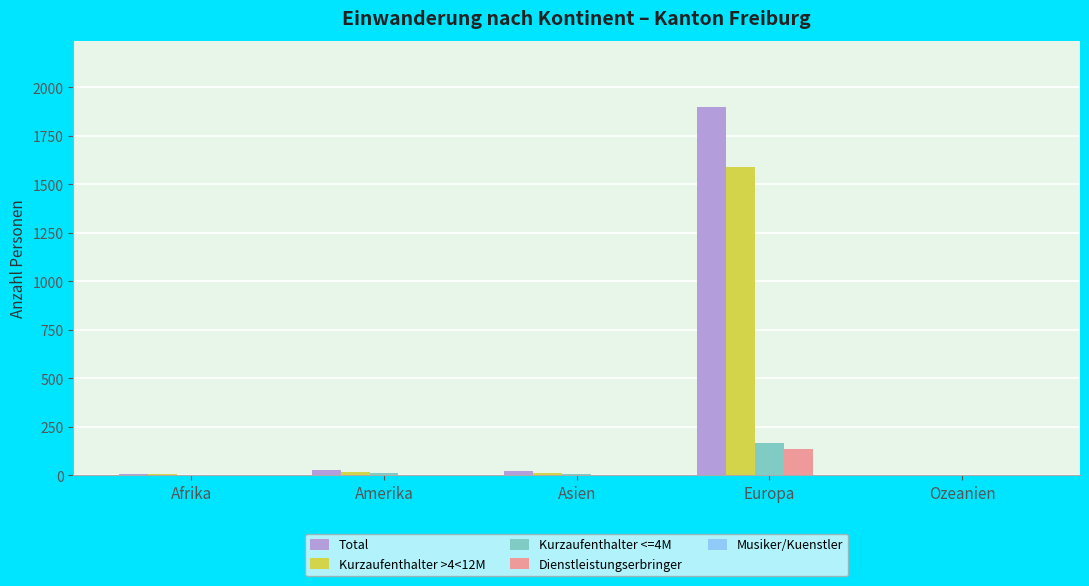

How many groups of bars are there?

5